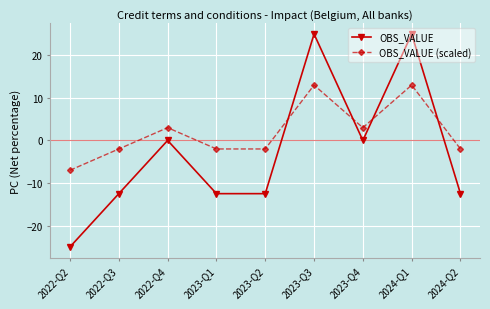

Reading right to left, extract all data points from this chart.

OBS_VALUE: 2024-Q2=-12.5	2024-Q1=25.0	2023-Q4=0.0	2023-Q3=25.0	2023-Q2=-12.5	2023-Q1=-12.5	2022-Q4=0.0	2022-Q3=-12.5	2022-Q2=-25.0
OBS_VALUE (scaled): 2024-Q2=-2.0	2024-Q1=13.0	2023-Q4=3.0	2023-Q3=13.0	2023-Q2=-2.0	2023-Q1=-2.0	2022-Q4=3.0	2022-Q3=-2.0	2022-Q2=-7.0